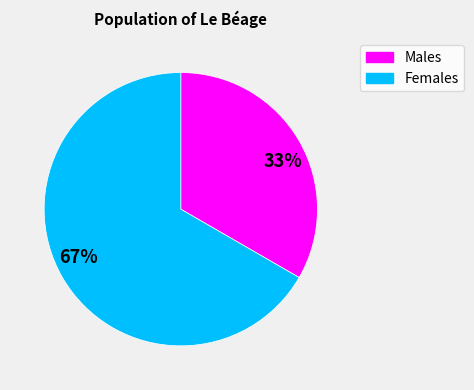

The Females slice represents 59% of the pie. True or false?

False